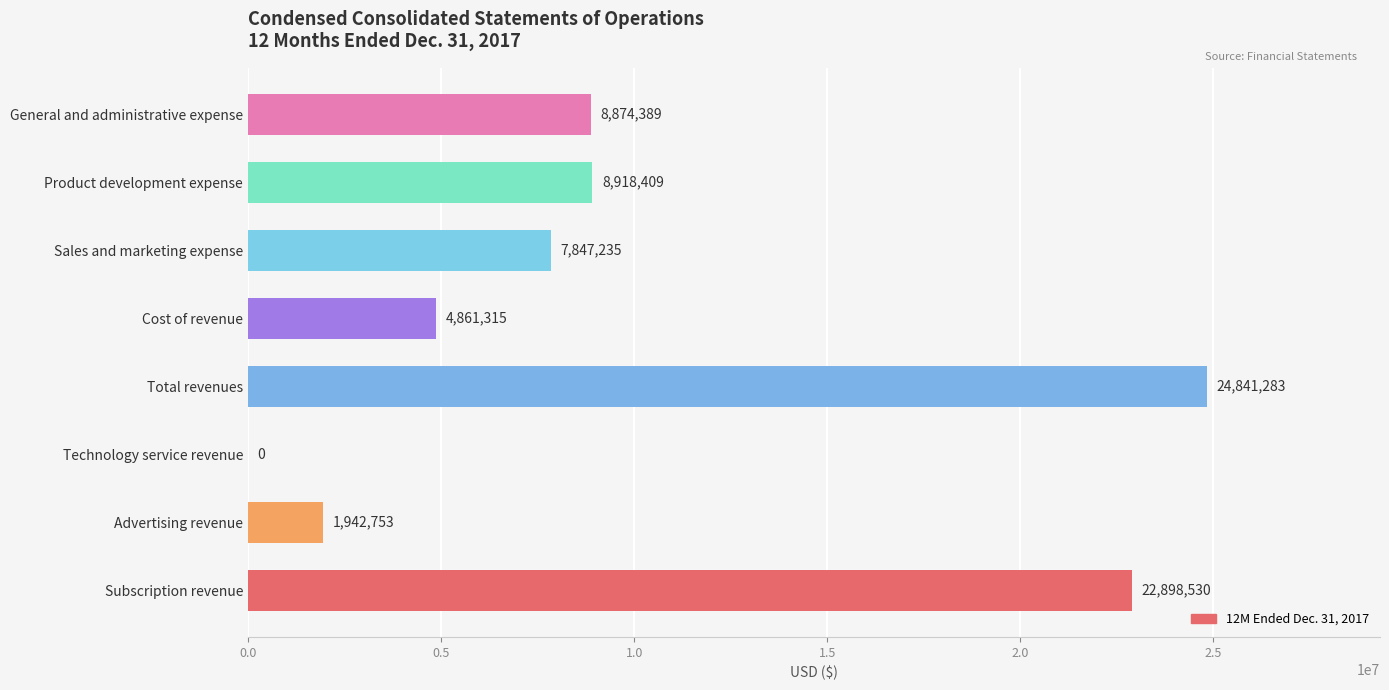

How many distinct data groups are displayed?

1